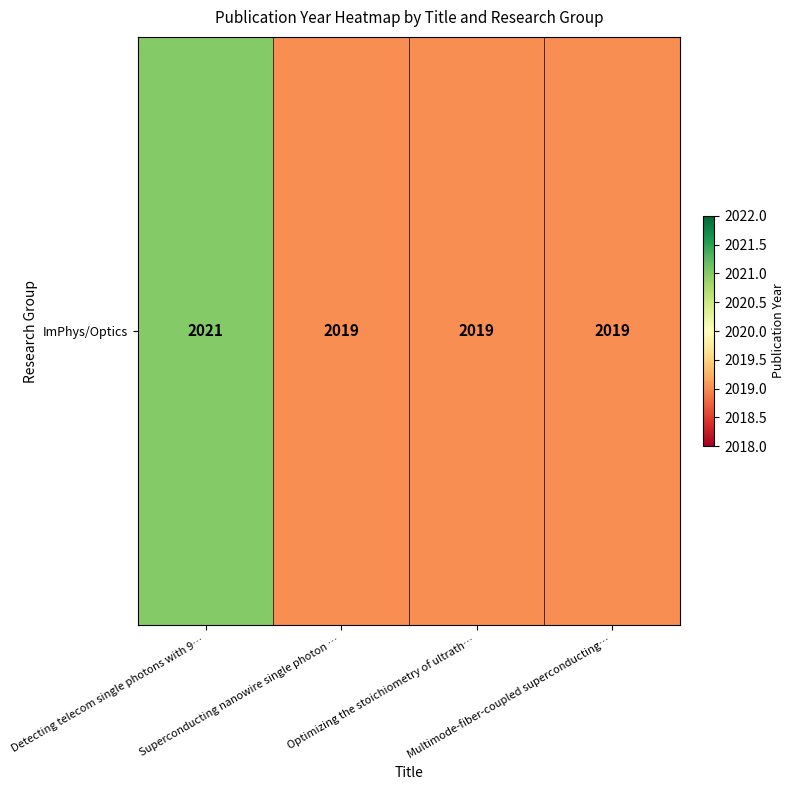

List the labels in order of value, smallest first.

Superconducting nanowire single photon …, Optimizing the stoichiometry of ultrath…, Multimode-fiber-coupled superconducting…, Detecting telecom single photons with 9…